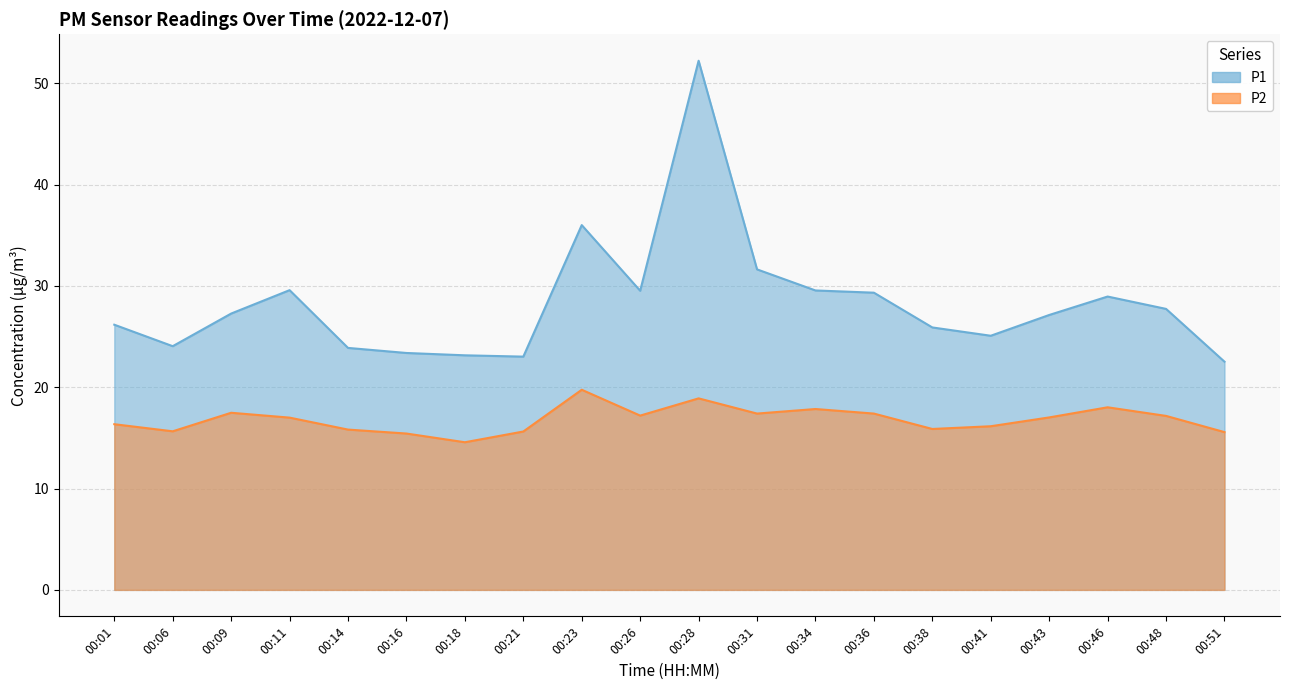

At which category is the sum across all series the highest?

00:28